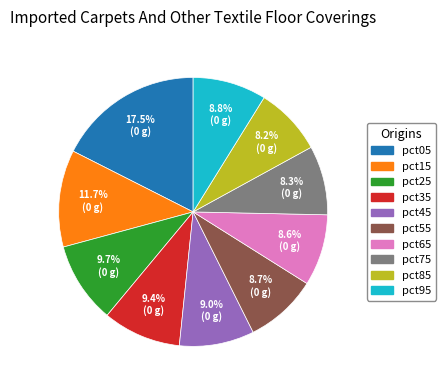

To the nearest percent, what is the combined percentage of pct15 and pct95?

21%